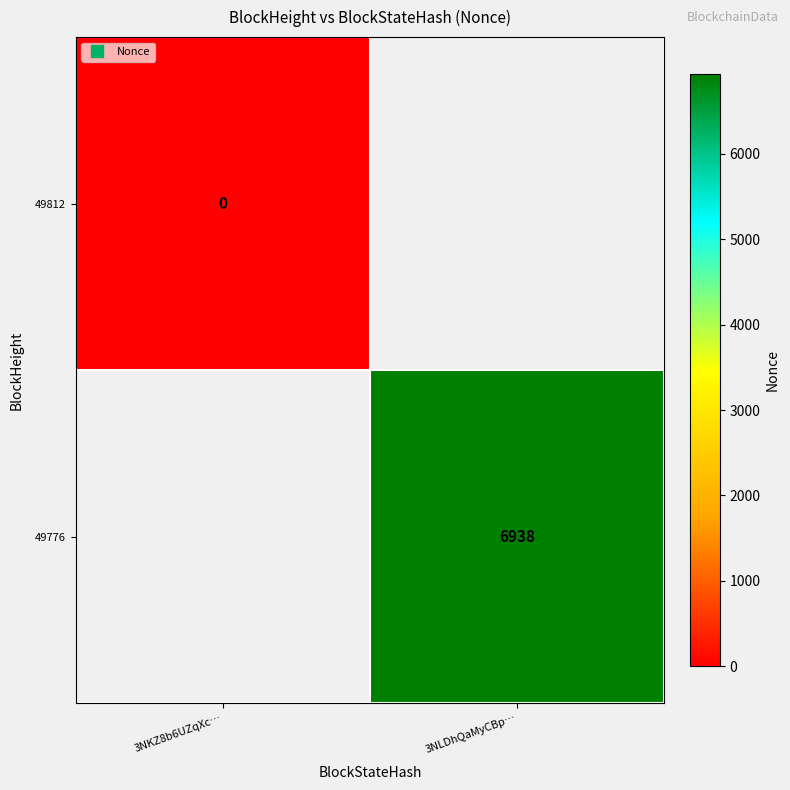

List the series in order of their overall mean, lowest first.

49812, 49776